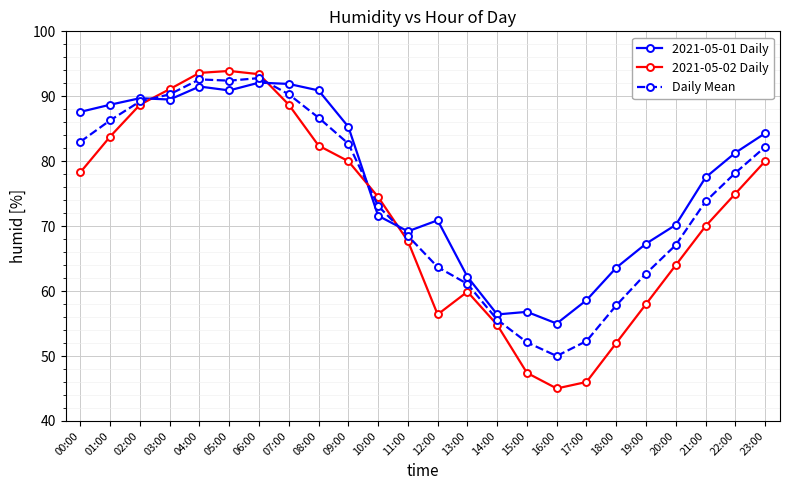

Where is the first local minimum for 2021-05-02 Daily?

12:00